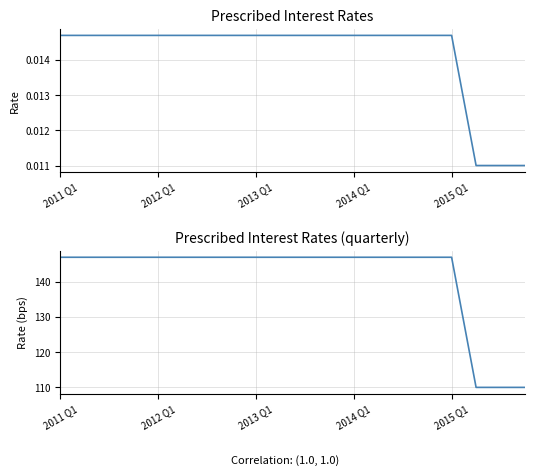

What is the difference between the maximum and minimum values?

37